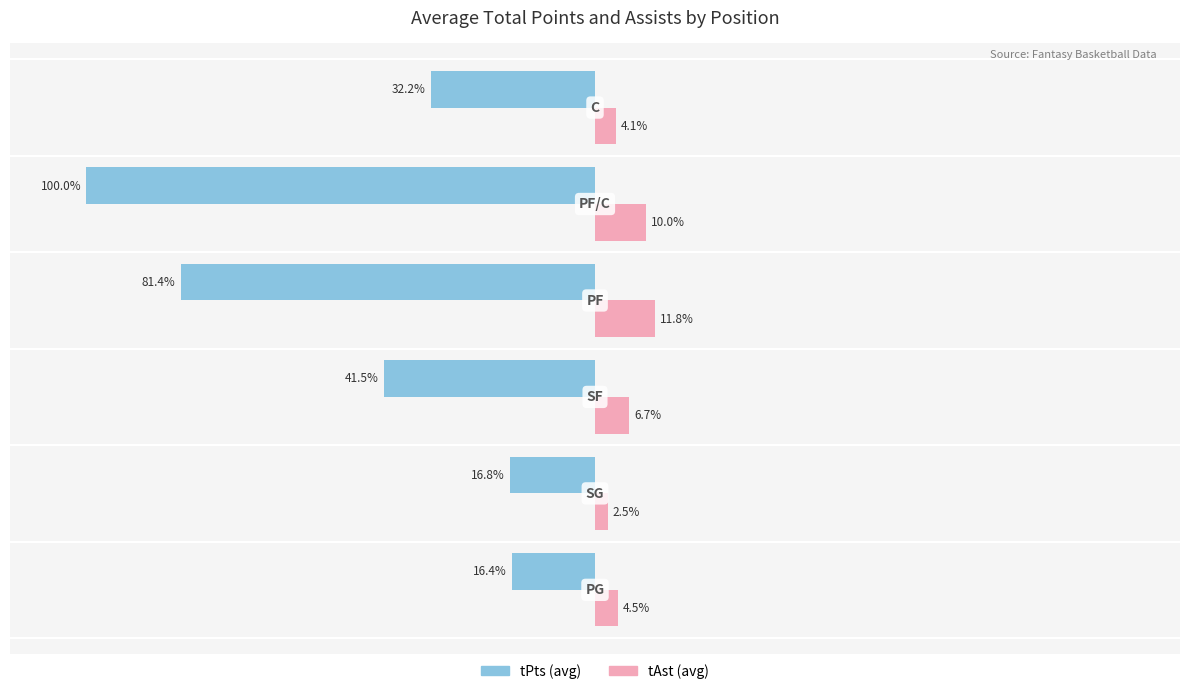

List the series in order of their peak value, highest first.

tAst (avg), tPts (avg)